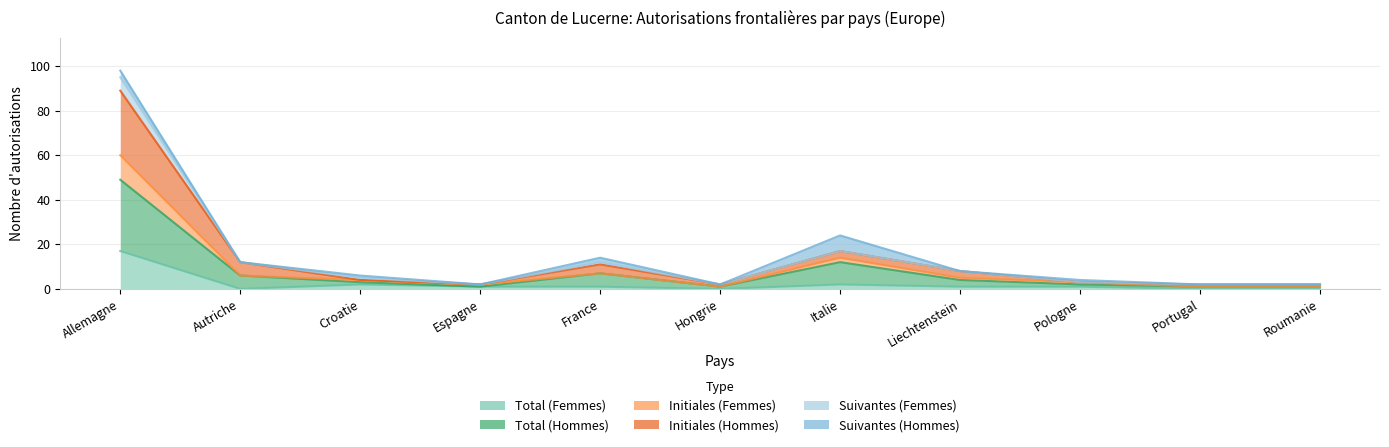

The value of Total (Hommes) at Espagne is 1. True or false?

False